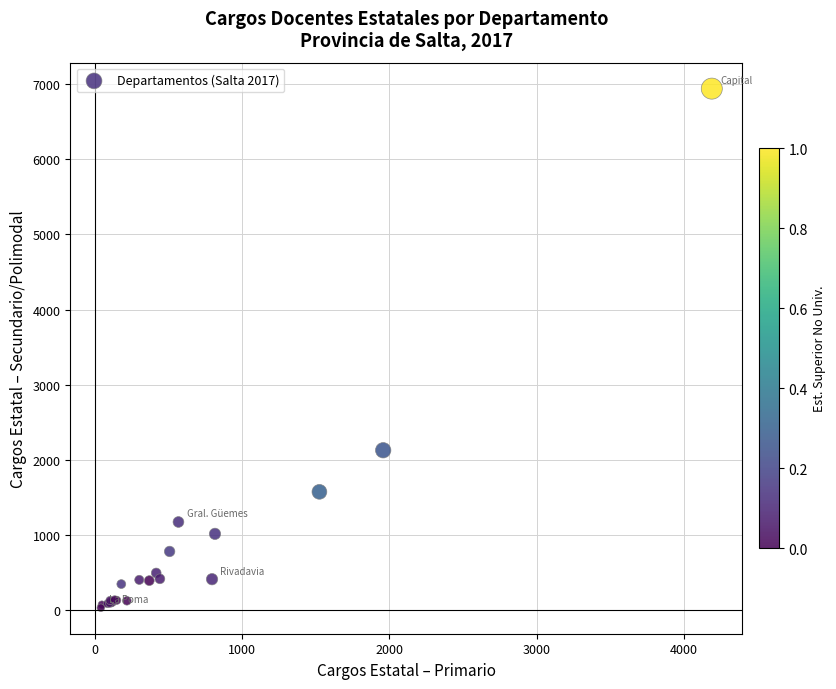

What Y value in the scatter plot is closest to 3485?

2128